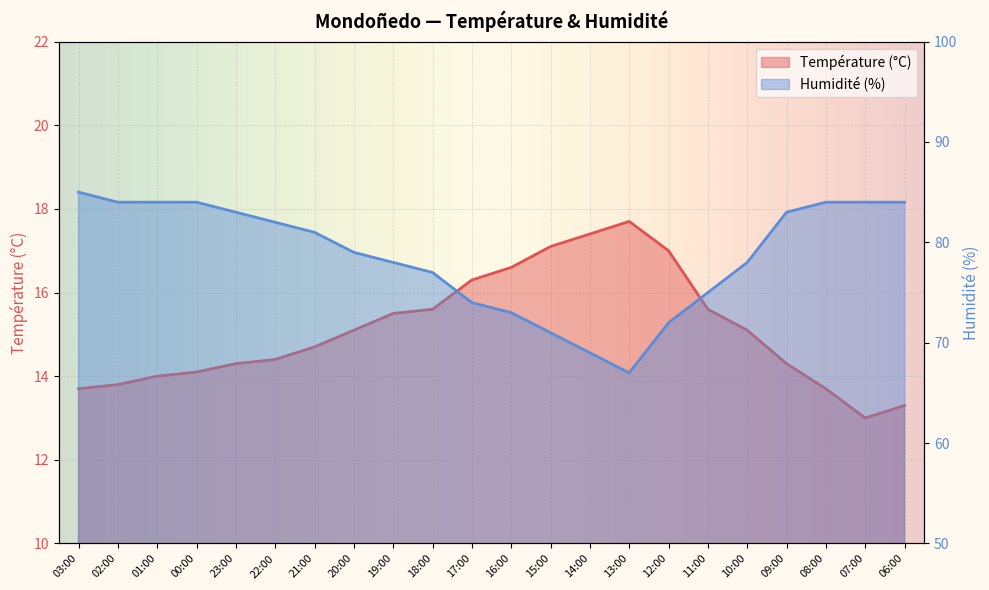

What position from the left is 12:00?

16